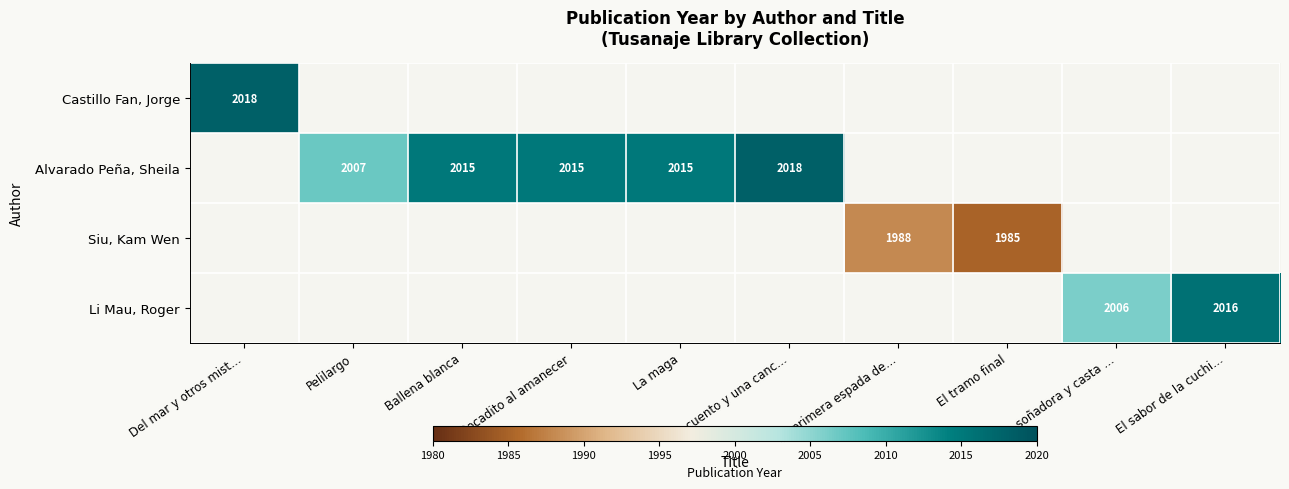

Which has a higher value, El sabor de la cuchi… or Del mar y otros mist…?

Del mar y otros mist…